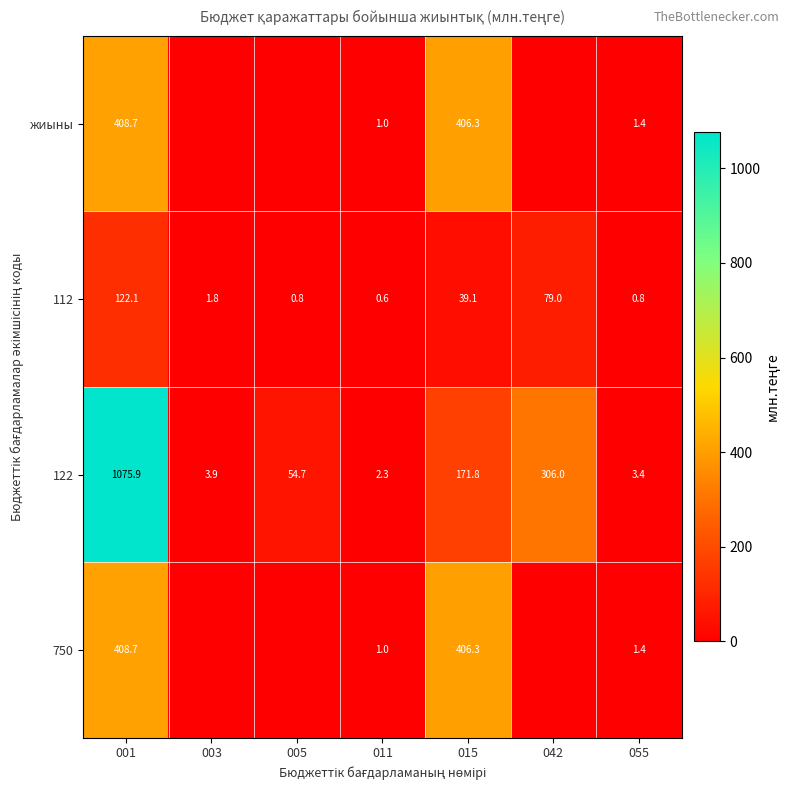

Is it true that 122 equals 498.2 at 001?

False